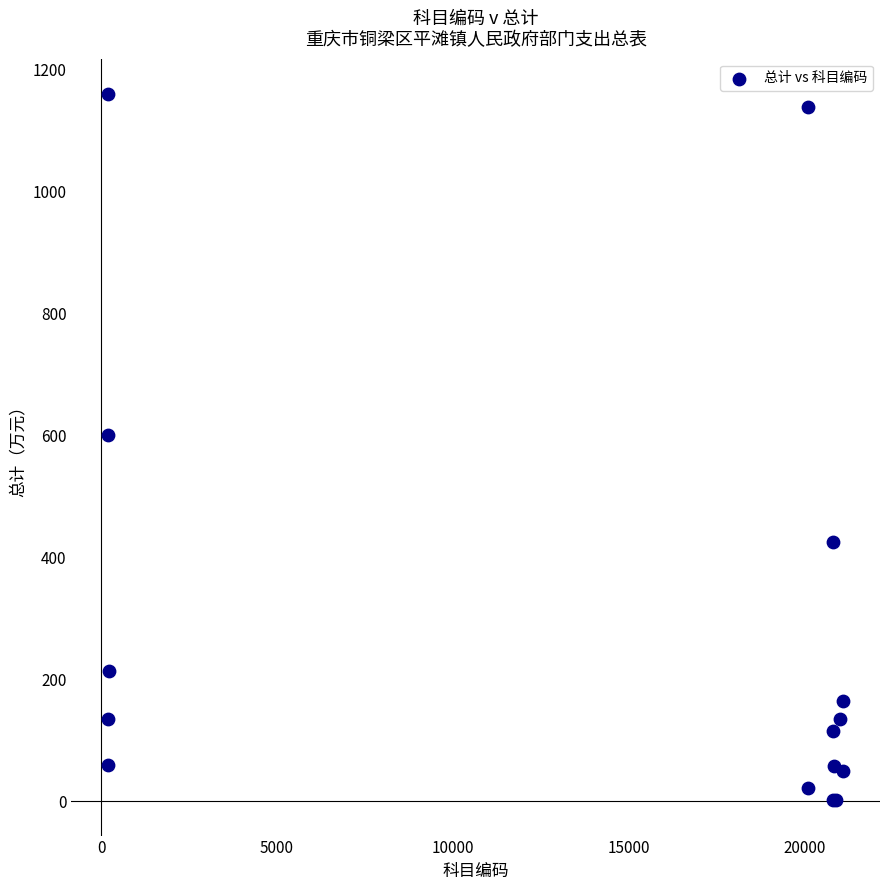

What Y value in the scatter plot is closest to 580?

600.3